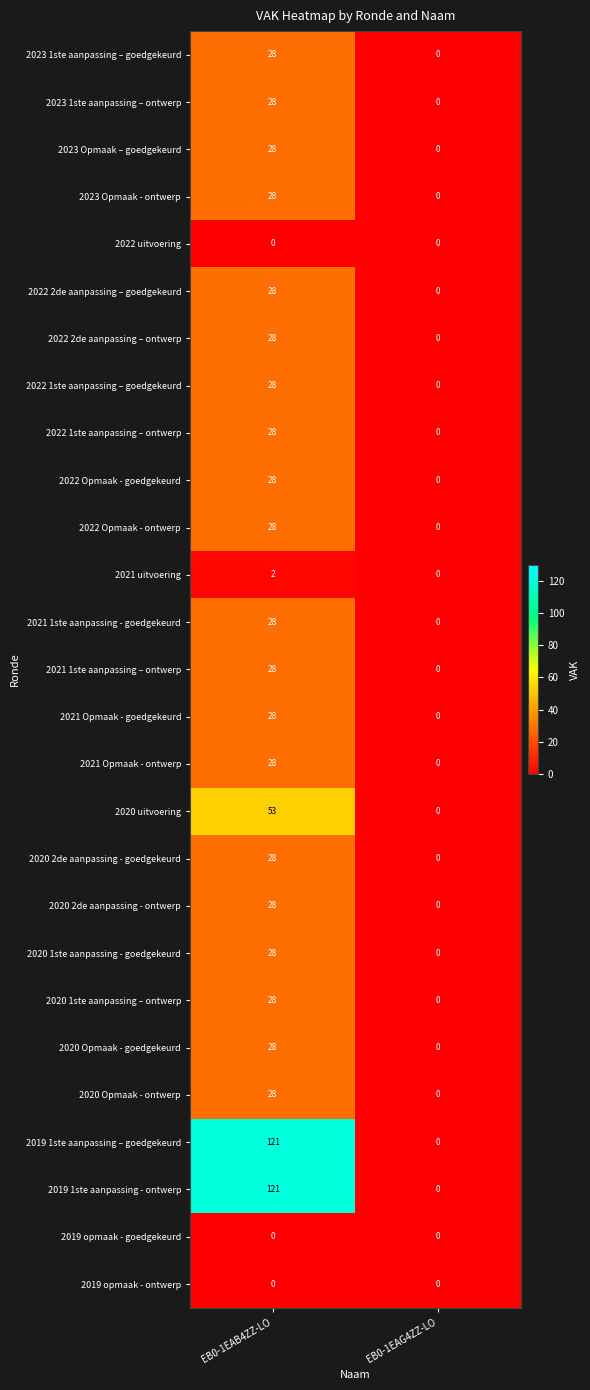

At which category is the sum across all series the highest?

EB0-1EAB4ZZ-LO